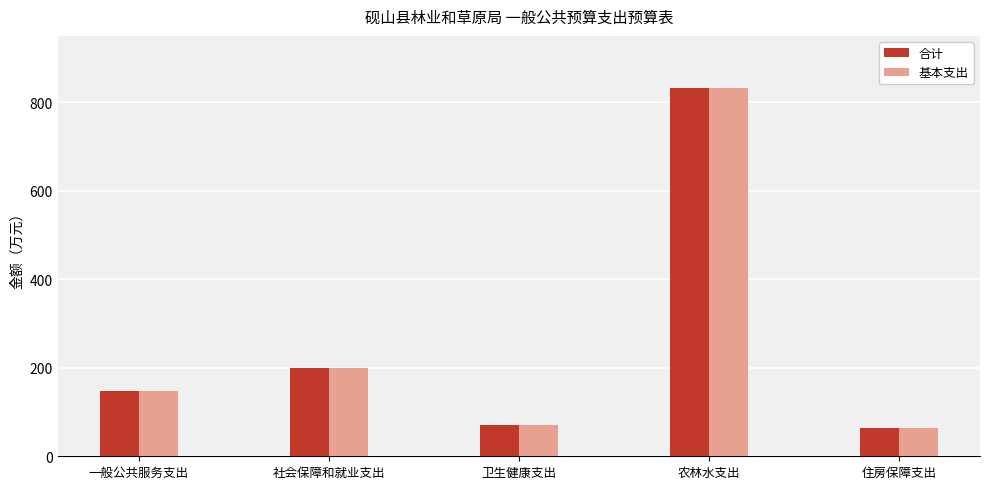

What is the total value across all series at 卫生健康支出?

143.6